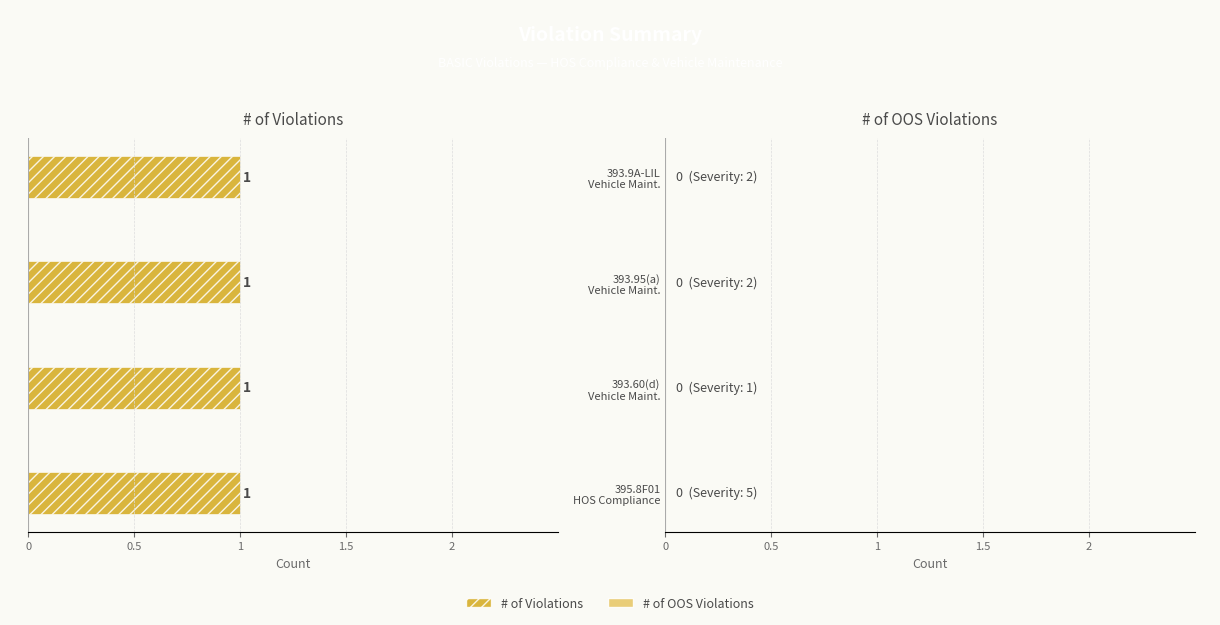

The value of # of OOS Violations at 395.8F01
HOS Compliance is 0. True or false?

True